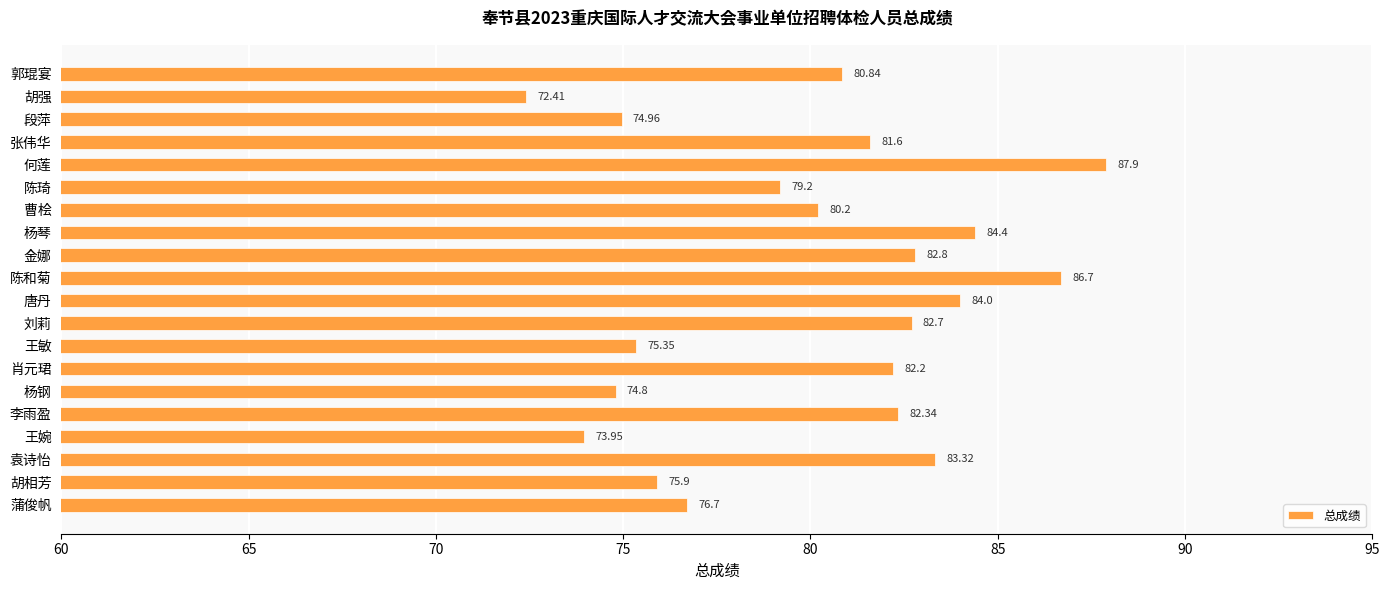

Count the number of data series in this chart.

1